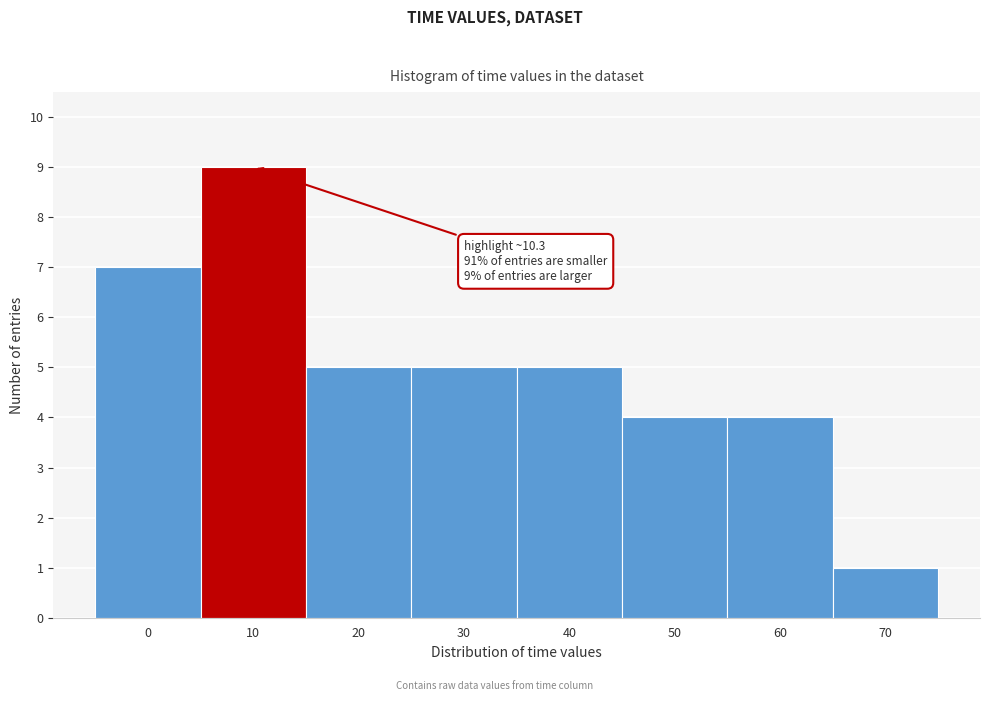

Reading left to right, list all the values displayed in this chart.

7	9	5	5	5	4	4	1